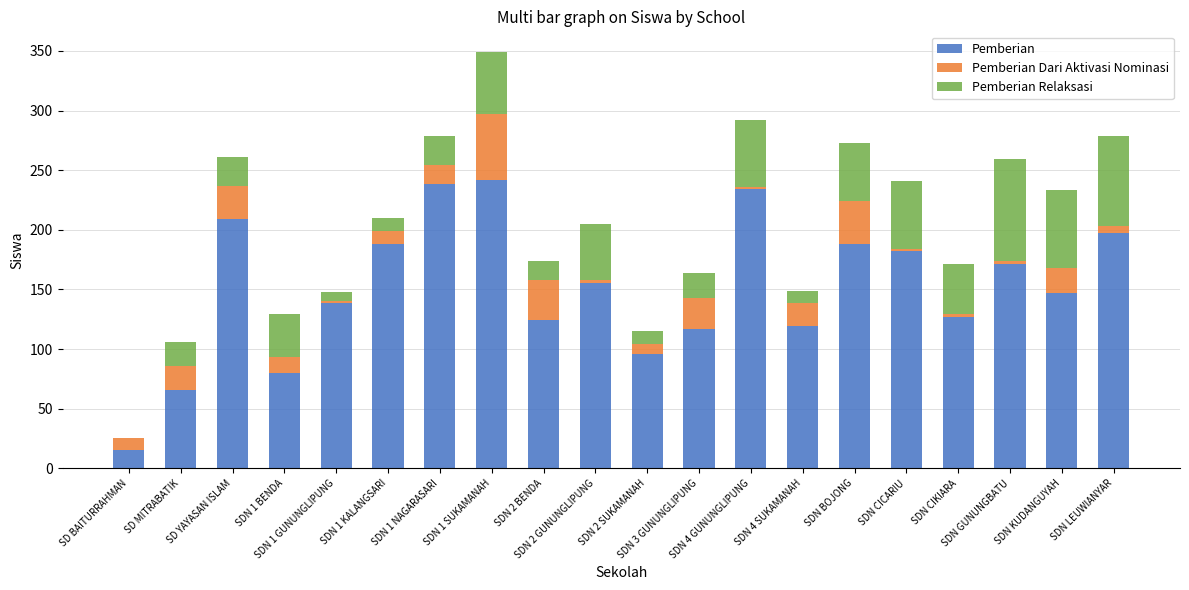

What is the highest value of the Pemberian series?

242